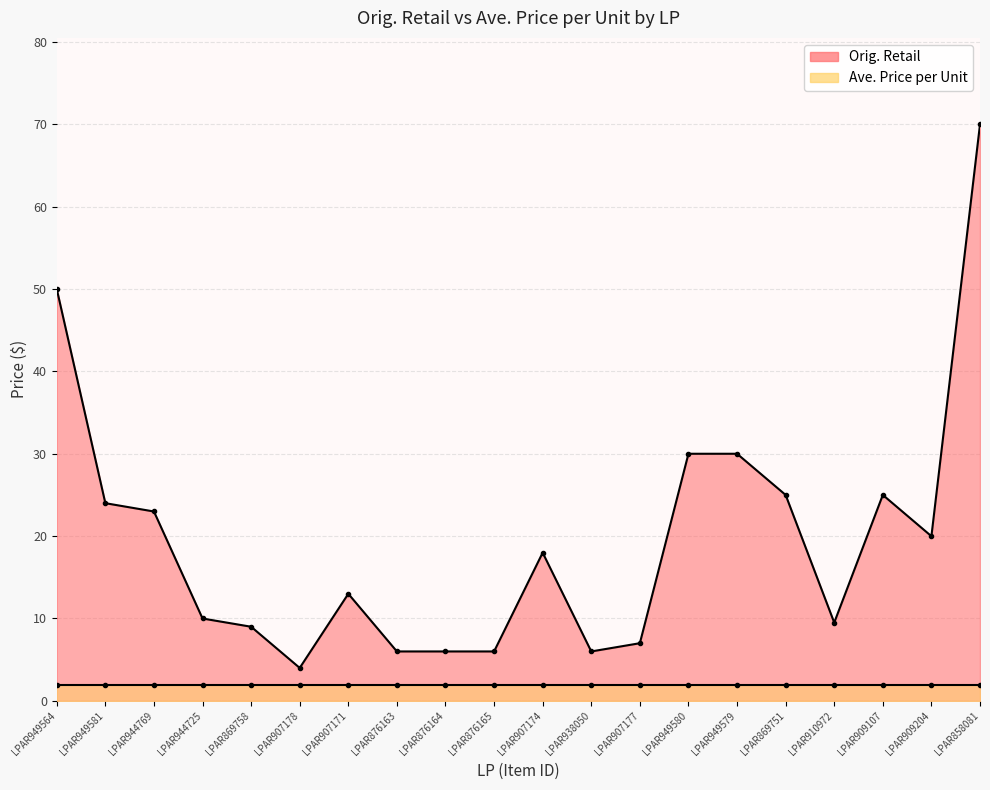

Where is the data nearest to the value 36?

LPAR949580